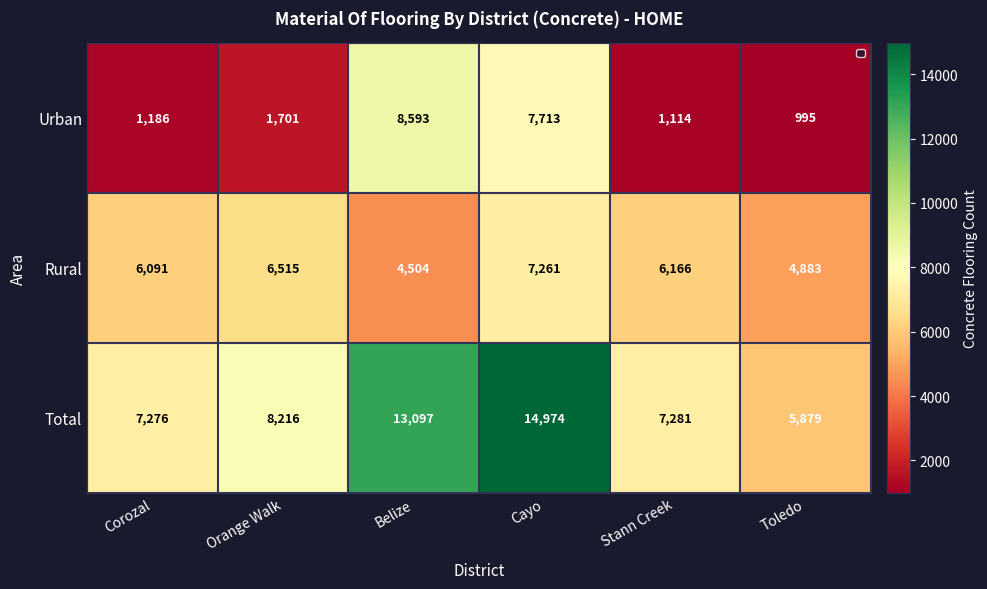

Reading left to right, what are all the values shown in this chart?

Urban: 1186	1701	8593	7713	1114	995
Rural: 6091	6515	4504	7261	6166	4883
Total: 7276	8216	13097	14974	7281	5879